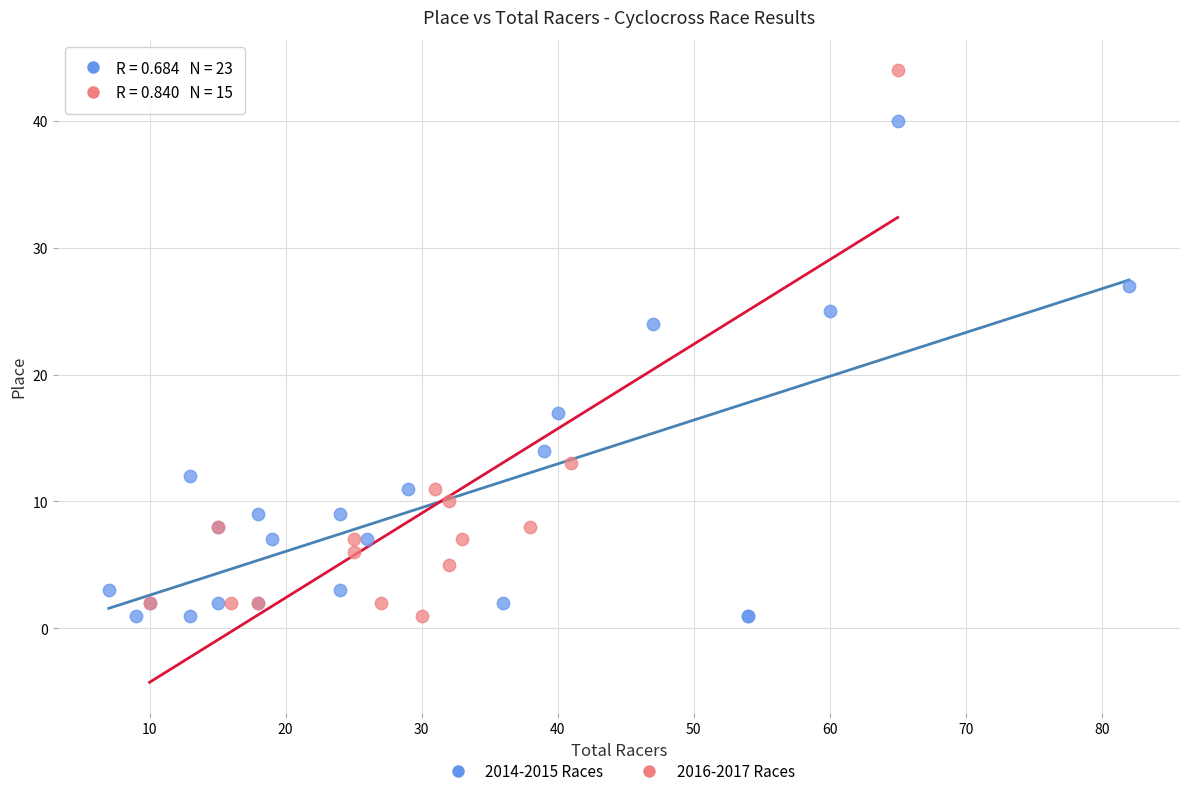

What are all the series names shown in the legend?

2014-2015 Races, 2016-2017 Races